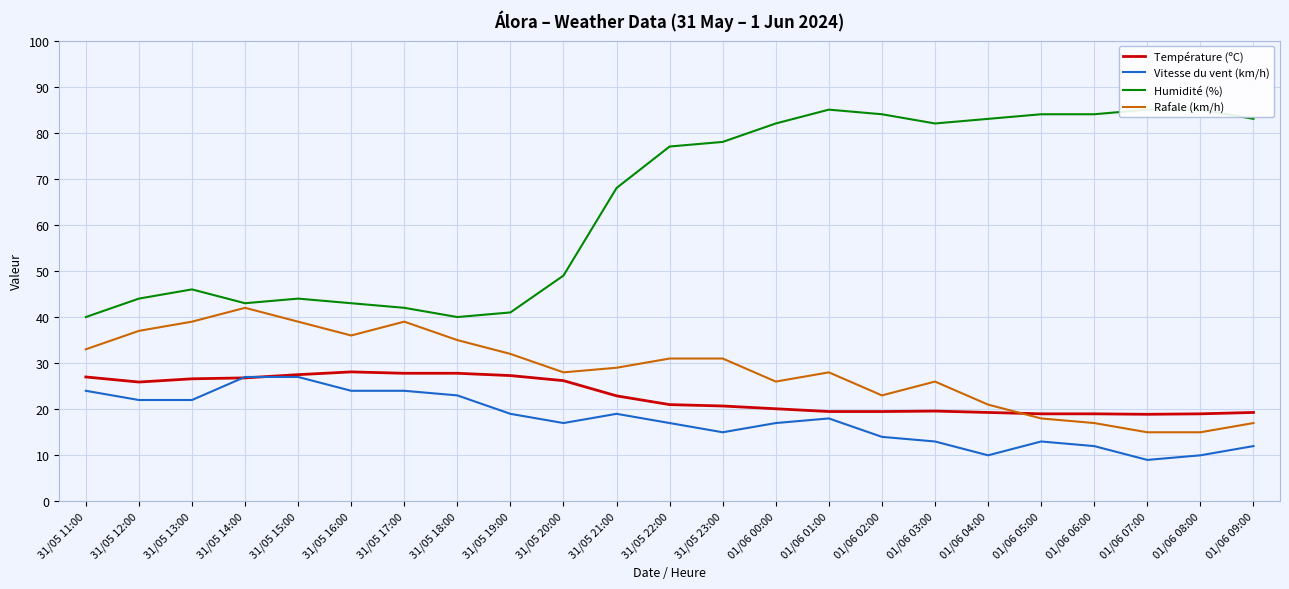

List the series in order of their peak value, highest first.

Humidité (%), Rafale (km/h), Température (ºC), Vitesse du vent (km/h)